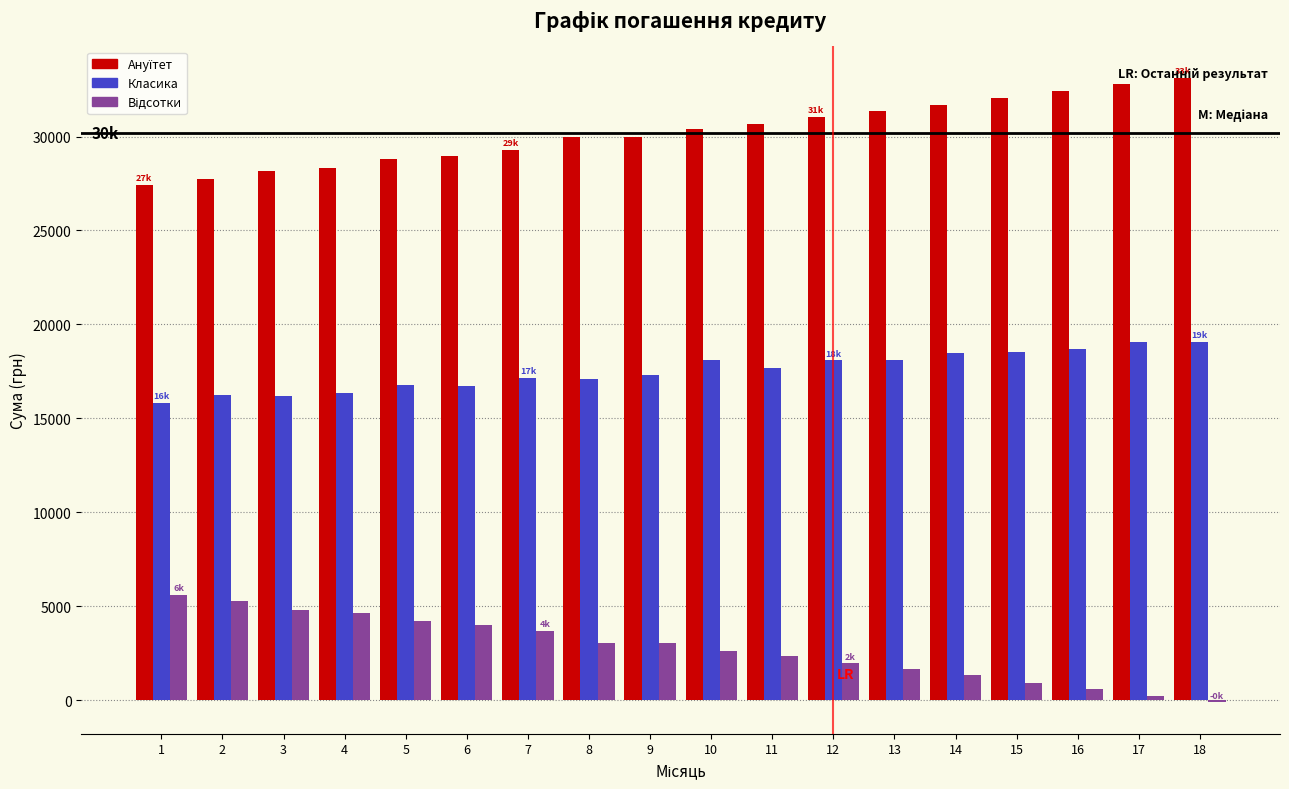

At which label does Класика first exceed 17697?

10